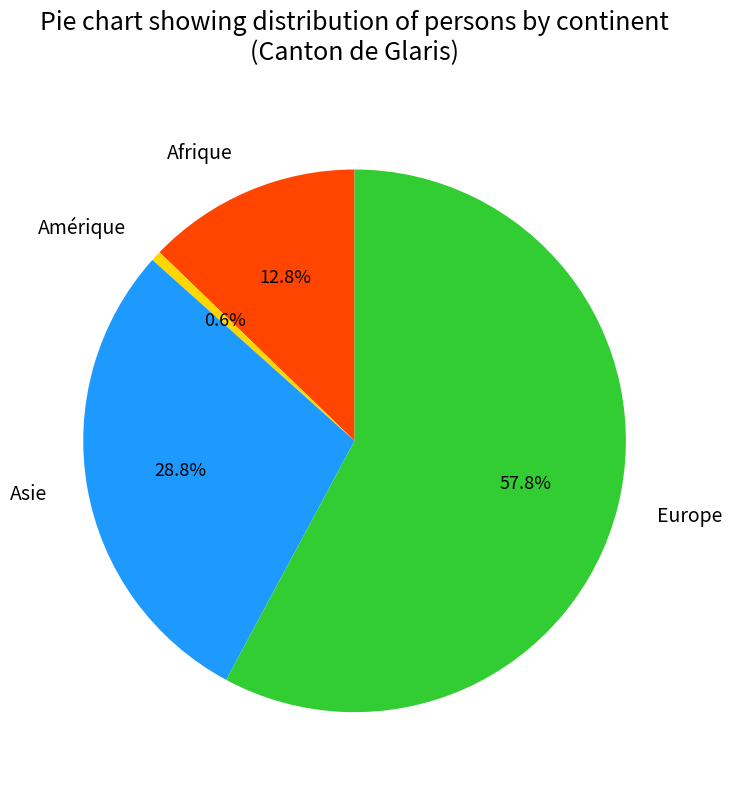

What portion of the pie excludes Afrique?

87.2%